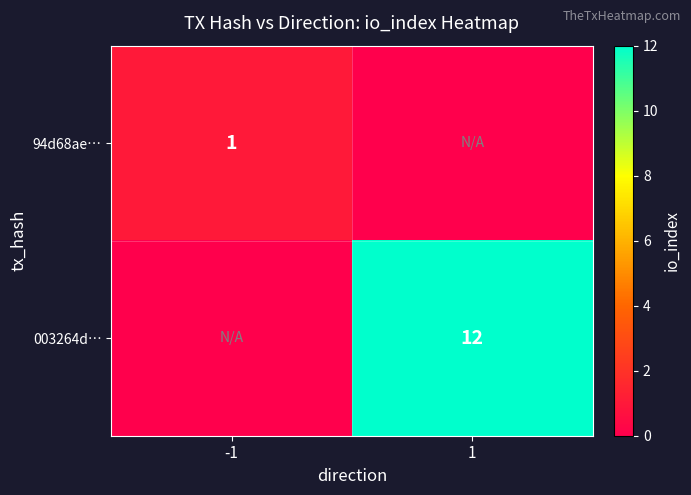

The value of 003264d… at 1 is 5. True or false?

False